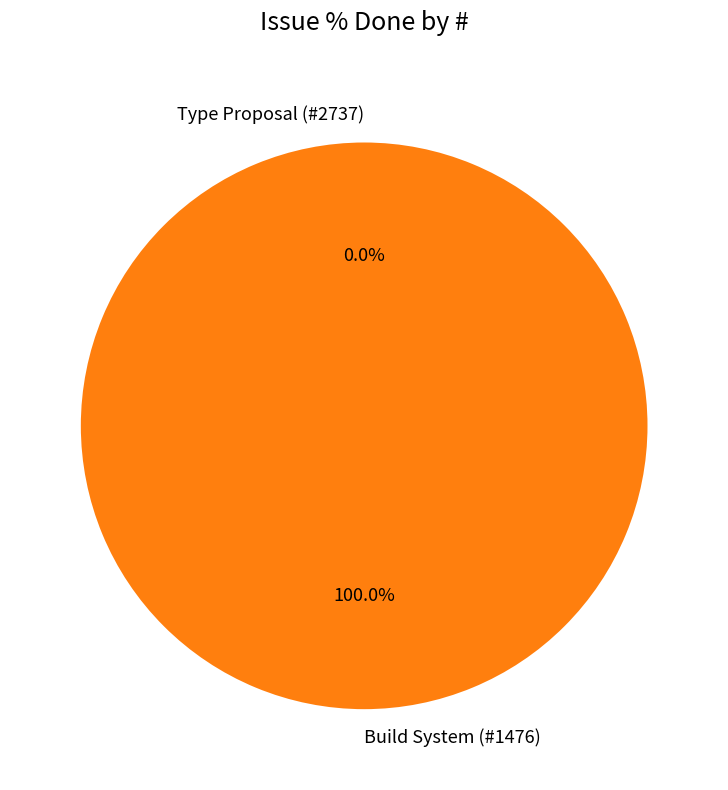

Which slice is the largest?

Build System (#1476)